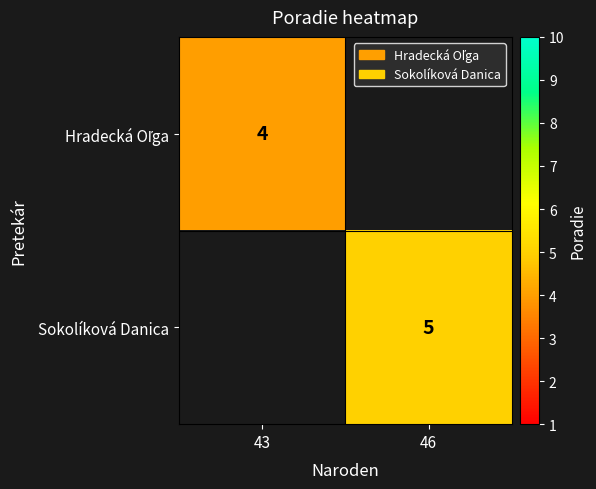

At how many categories does at least one series exceed 4?

1